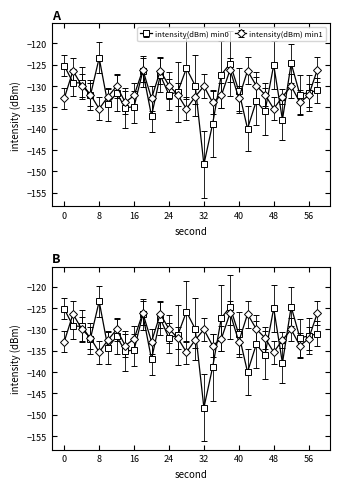

What is the maximum value for intensity(dBm) min0?

-123.4